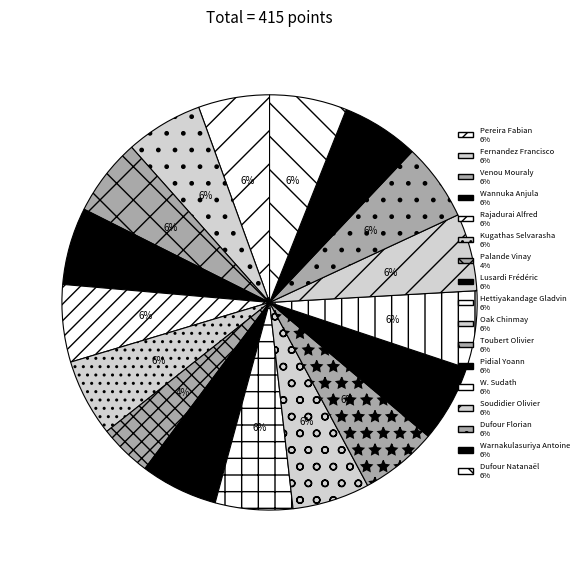

To the nearest percent, what is the difference between the largest and smallest slice percentages?

2%